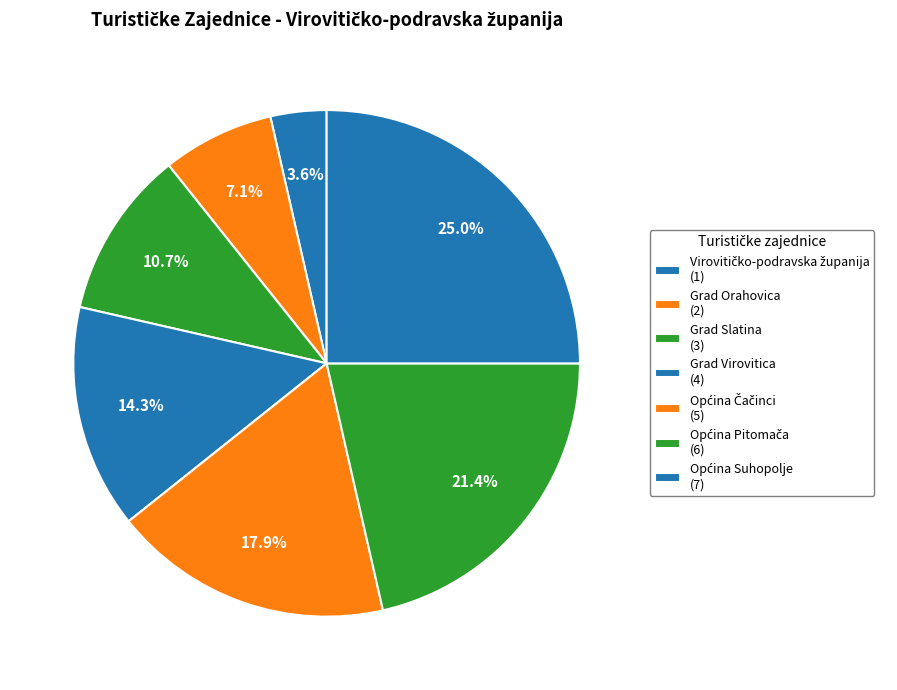

The Općina Čačinci slice represents 18% of the pie. True or false?

True